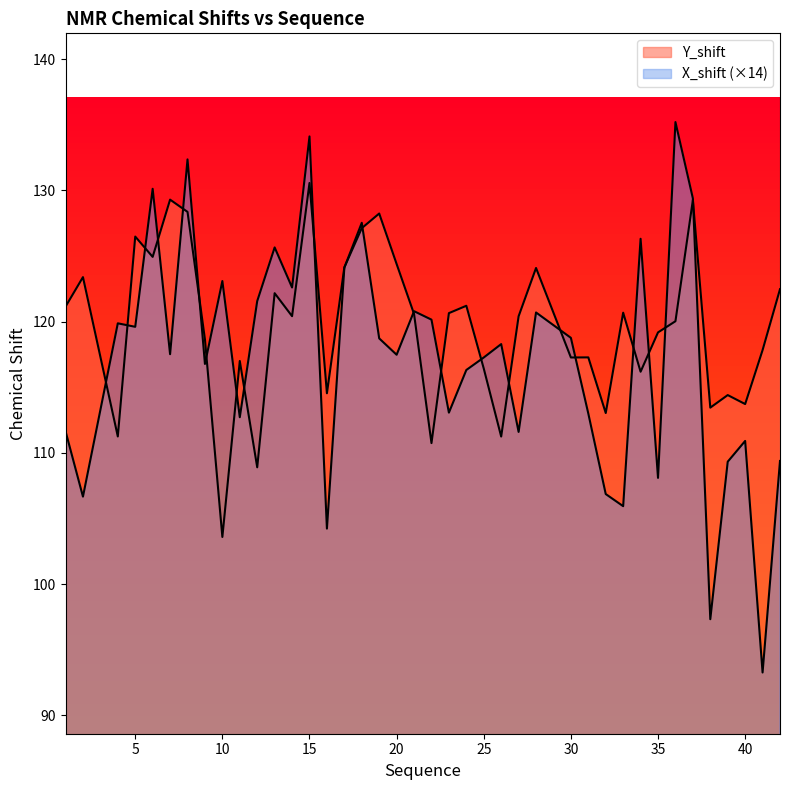

At how many categories does at least one series exceed 97?

40